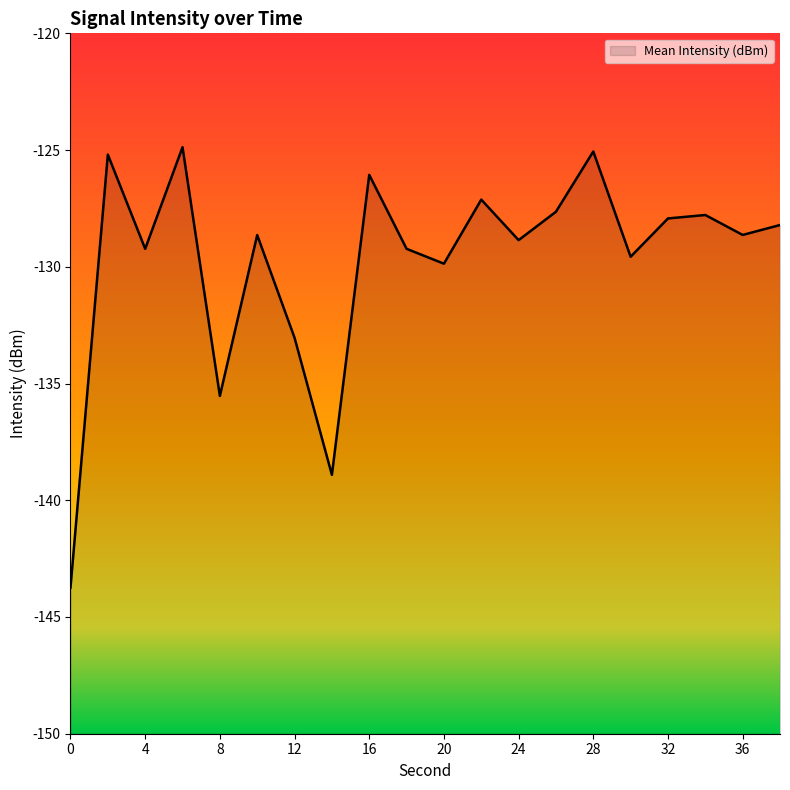

At which label is the value closest to -134?

12